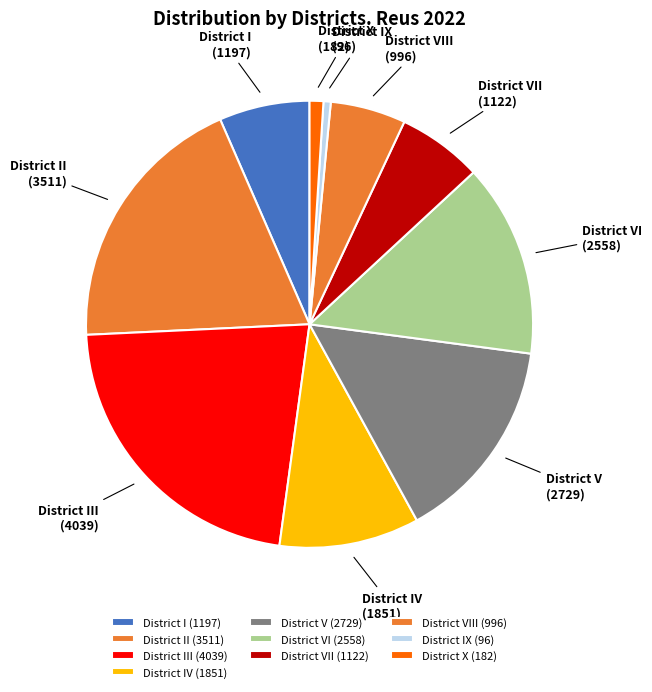

Is there any slice that represents more than half of the pie?

No